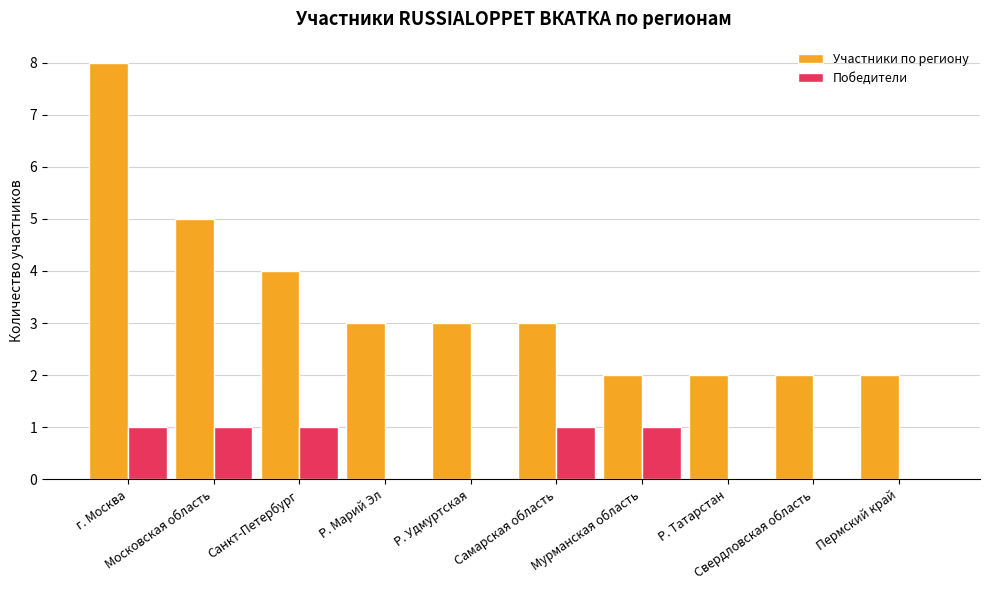

What is the maximum value shown in the chart?

8